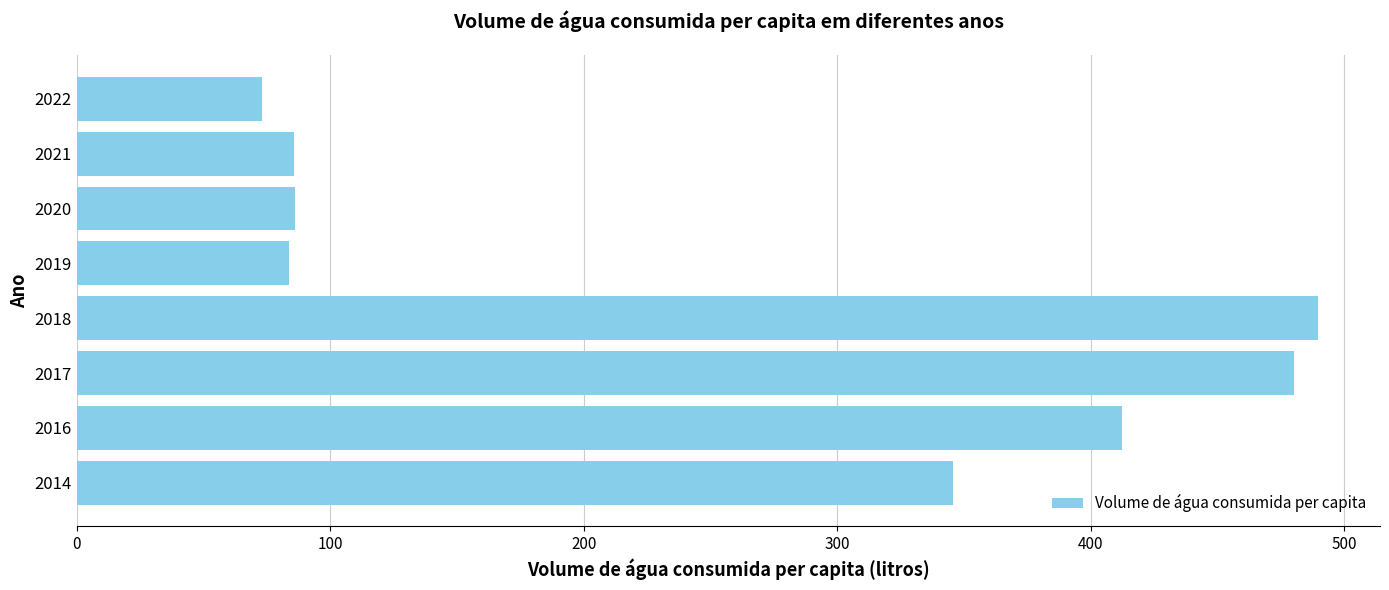

Which has a higher value, 2021 or 2016?

2016